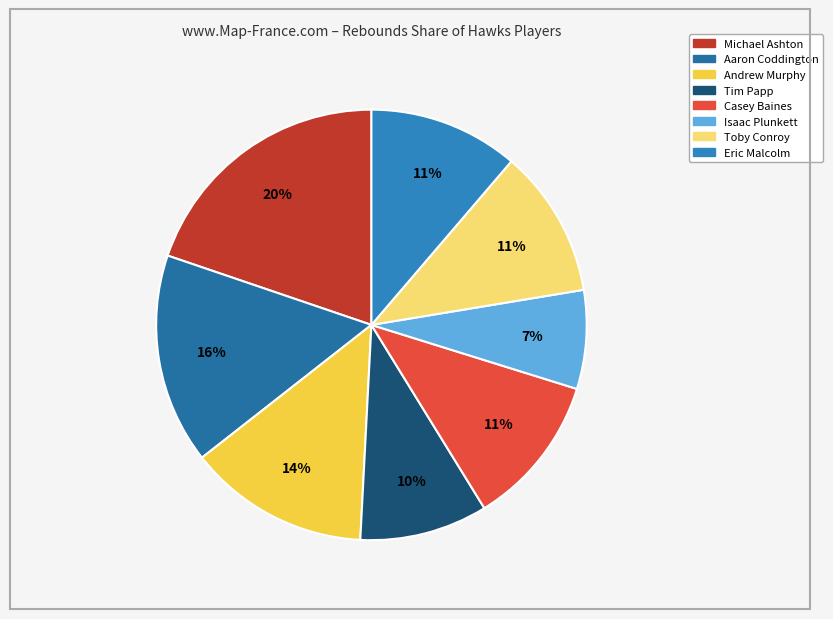

To the nearest percent, what portion does Eric Malcolm represent?

11%